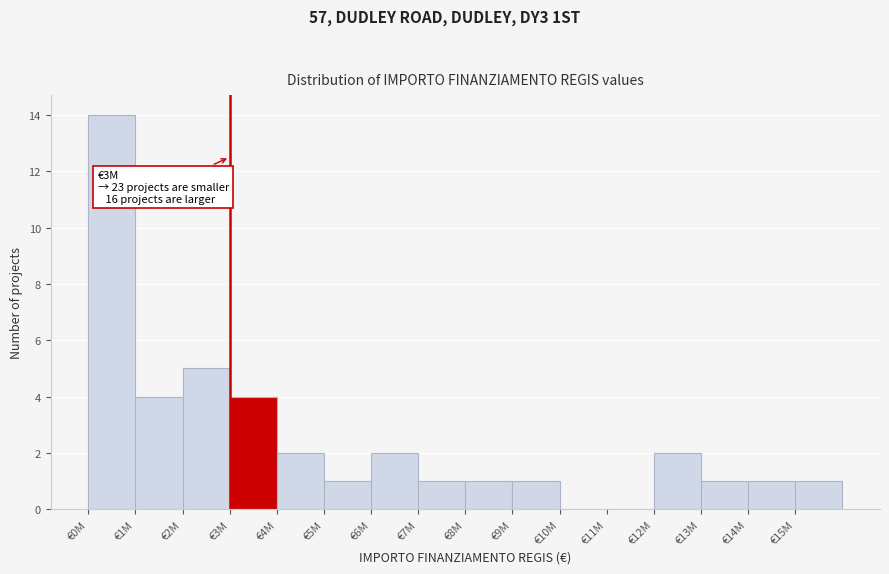

Reading left to right, transcribe all the data shown in this chart.

€0M=14	€1M=4	€2M=5	€3M=4	€4M=2	€5M=1	€6M=2	€7M=1	€8M=1	€9M=1	€10M=0	€11M=0	€12M=2	€13M=1	€14M=1	€15M=1